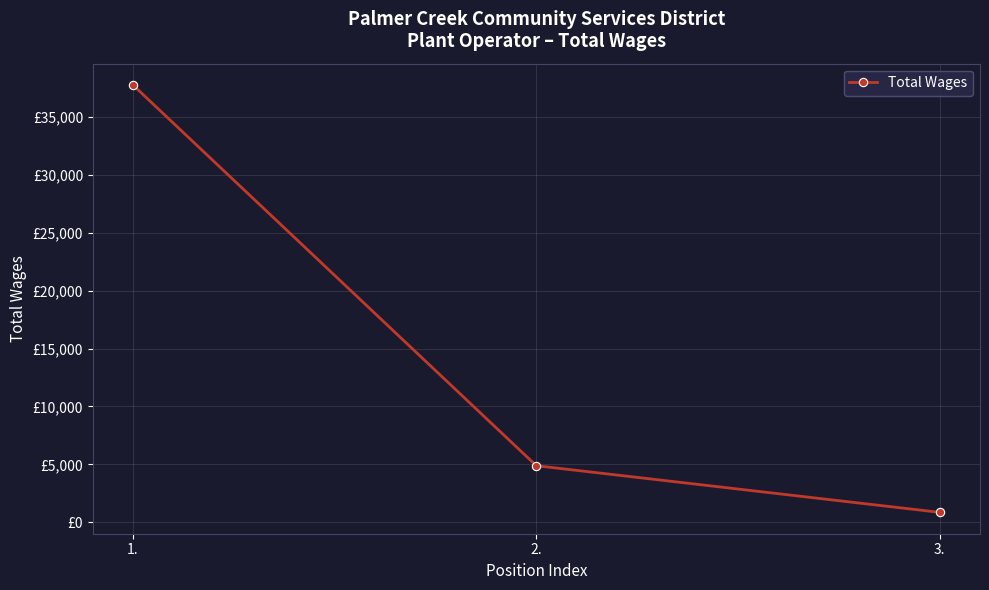

How many data points are less than 4881?

1